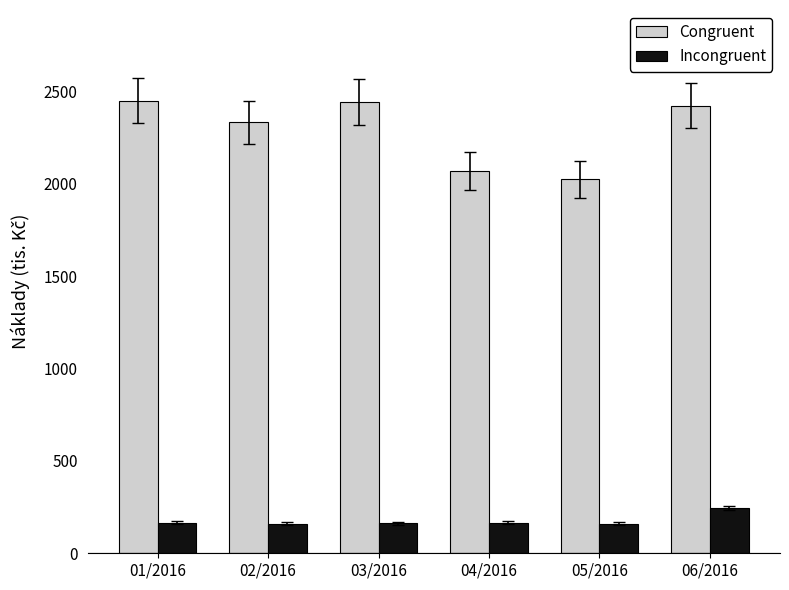

How many values in the Incongruent series are below 166?

3